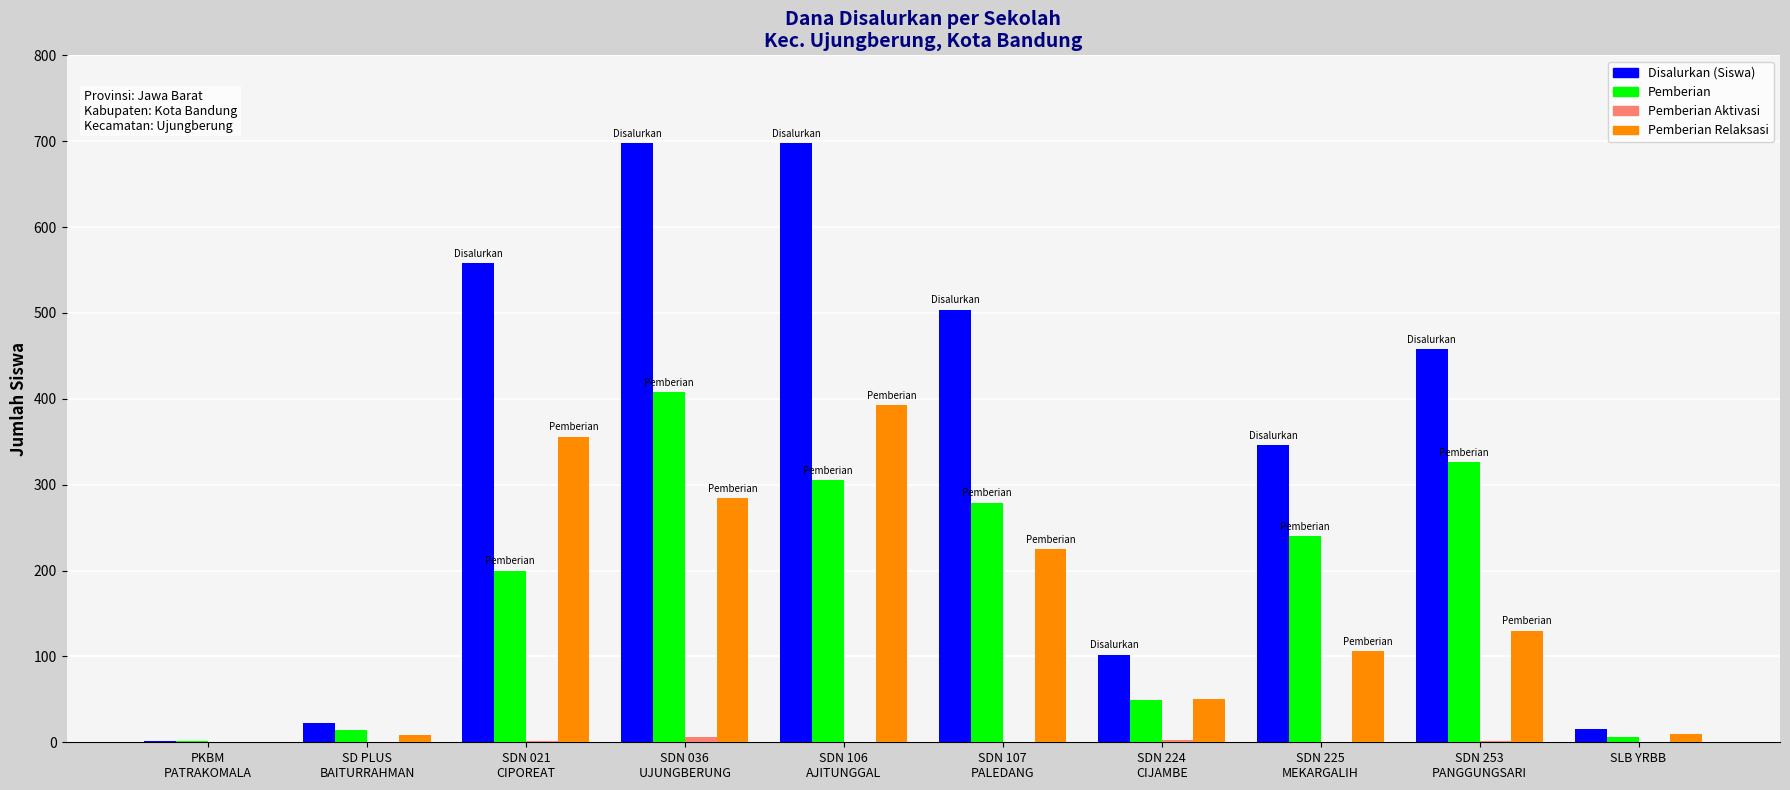

What is the sum of the Pemberian Relaksasi values at SDN 107
PALEDANG and SDN 106
AJITUNGGAL?

618